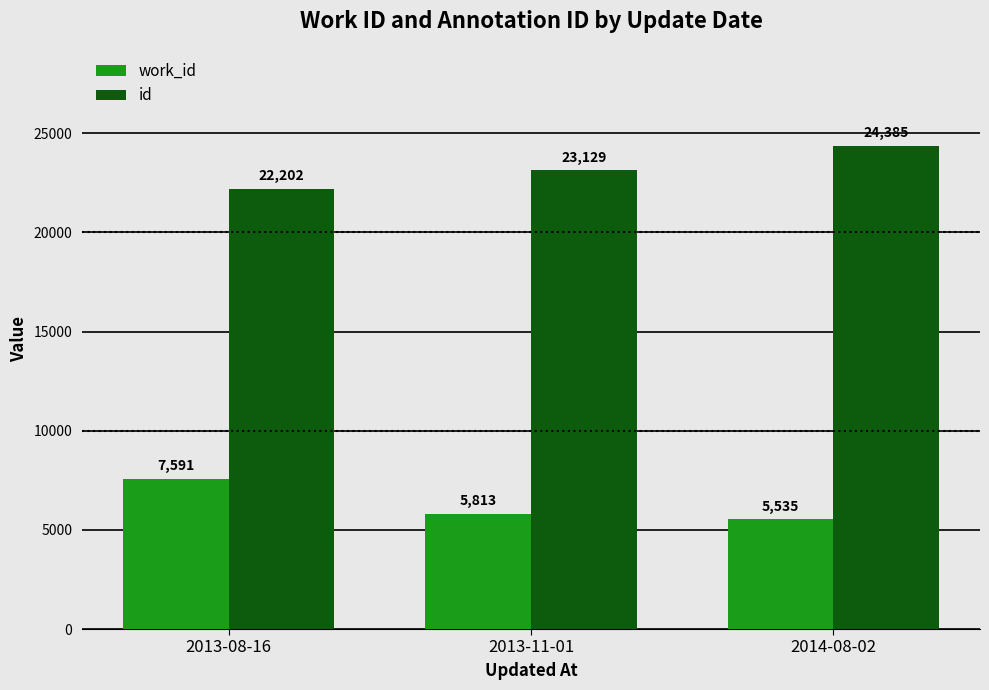

List the labels in order of id value, largest first.

2014-08-02, 2013-11-01, 2013-08-16